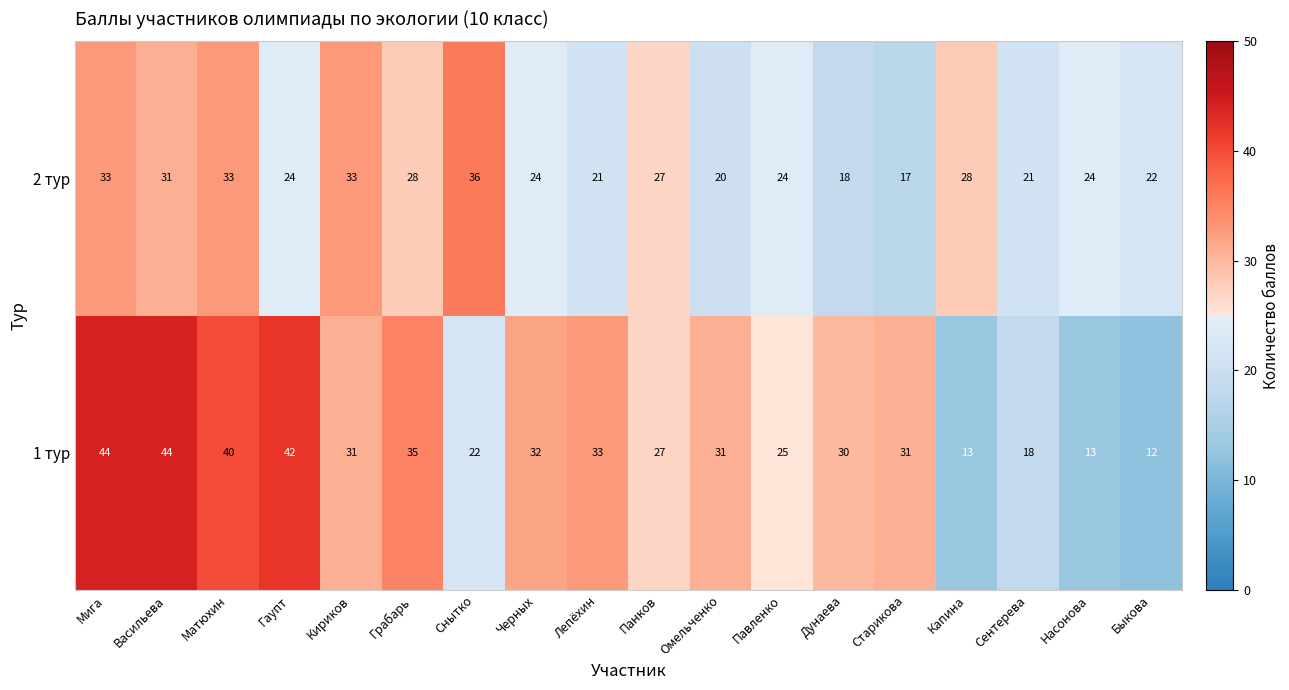

How many data points does each series have?

18